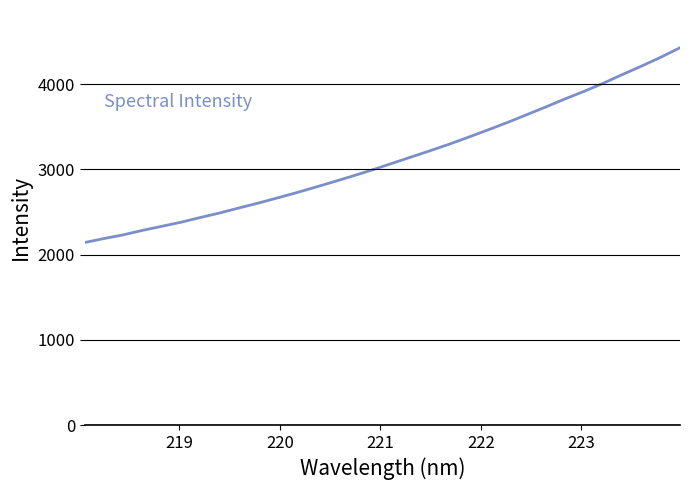

What is the smallest value displayed?

2142.3